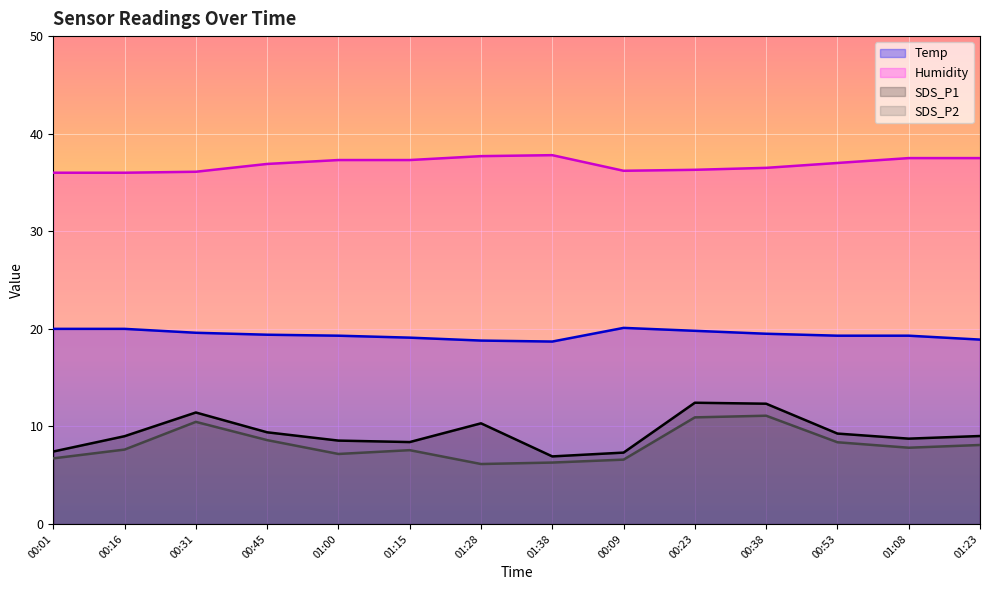

Is it true that Humidity equals 36.3 at 00:23?

True